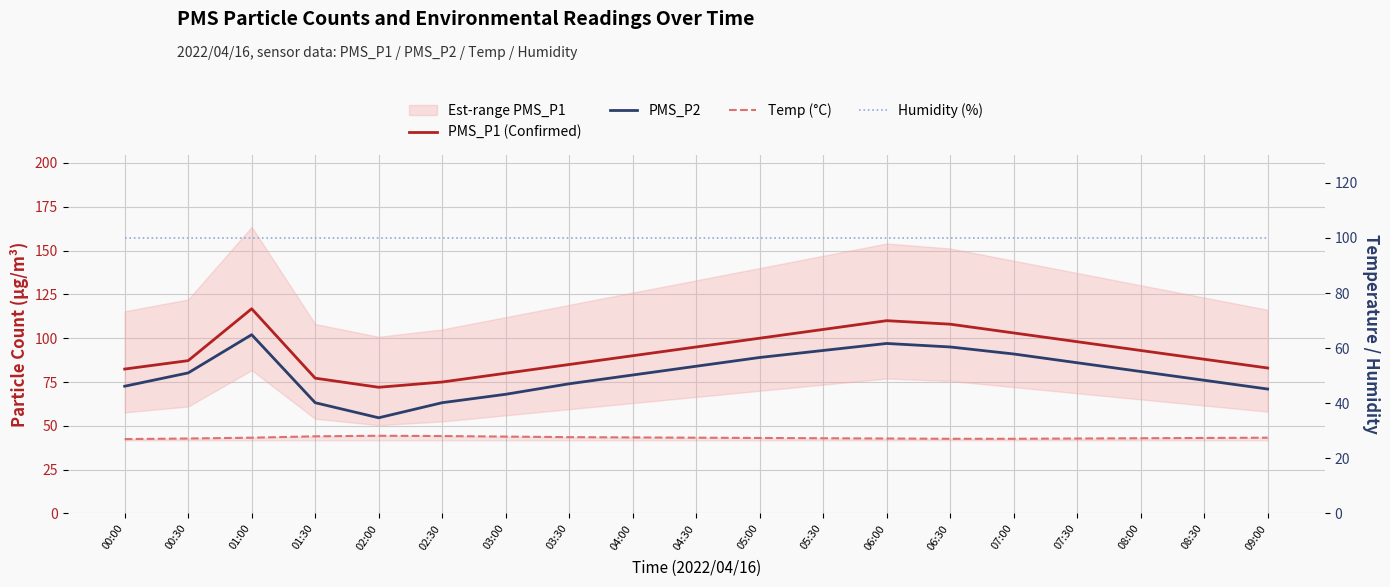

At which label does PMS_P1 (Confirmed) reach its minimum?

02:00